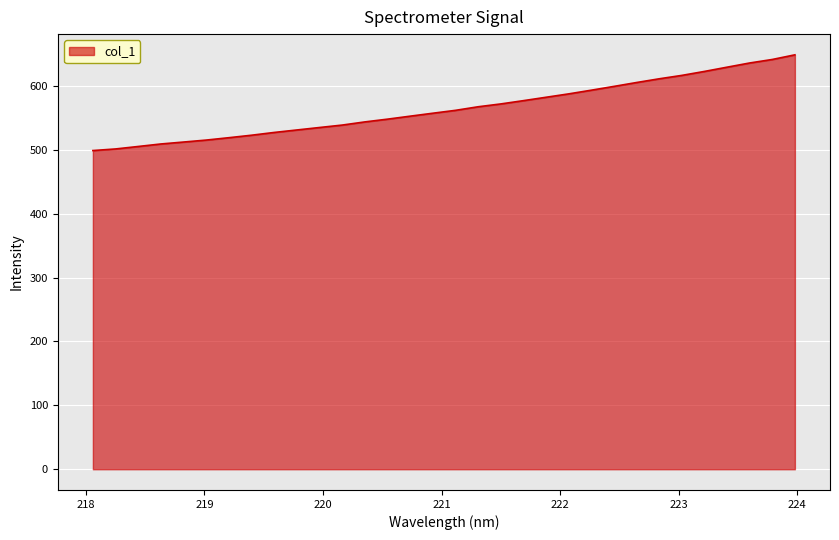

How many values are below 561?

16